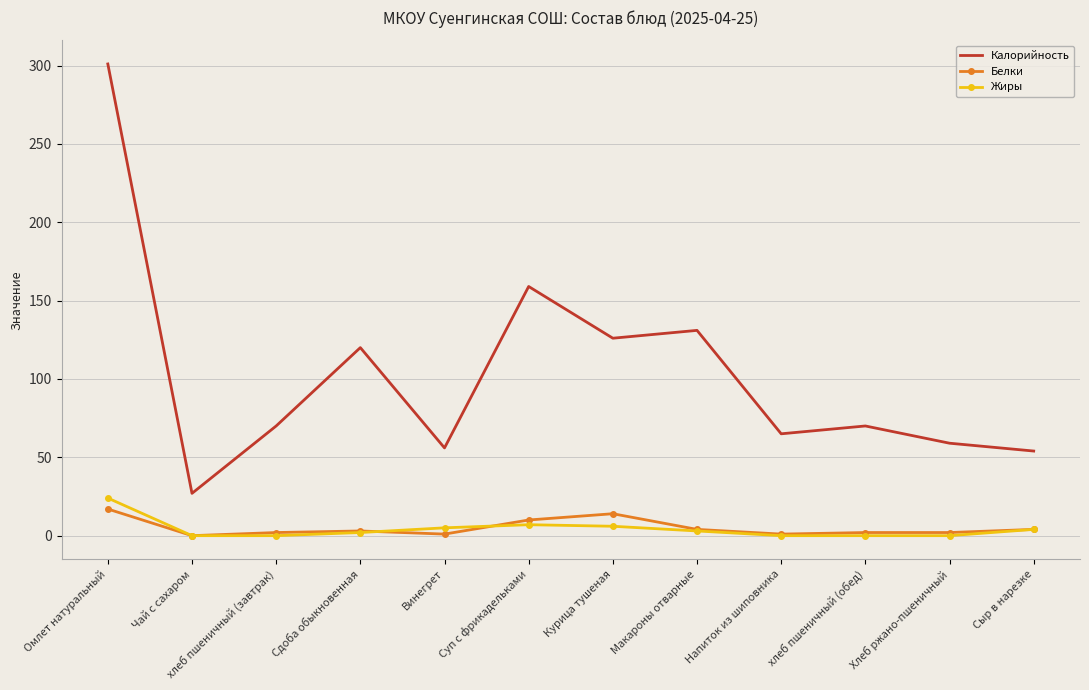

What is the difference between the maximum and second lowest values in the Калорийность series?

247